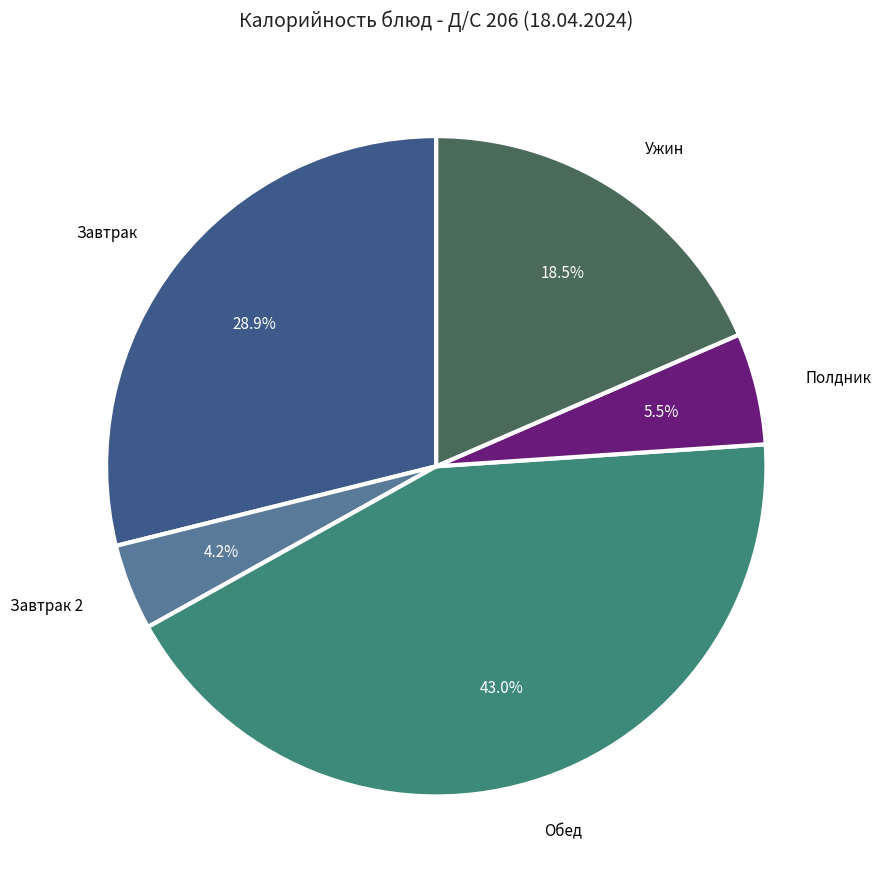

What portion of the pie excludes Ужин?

81.5%